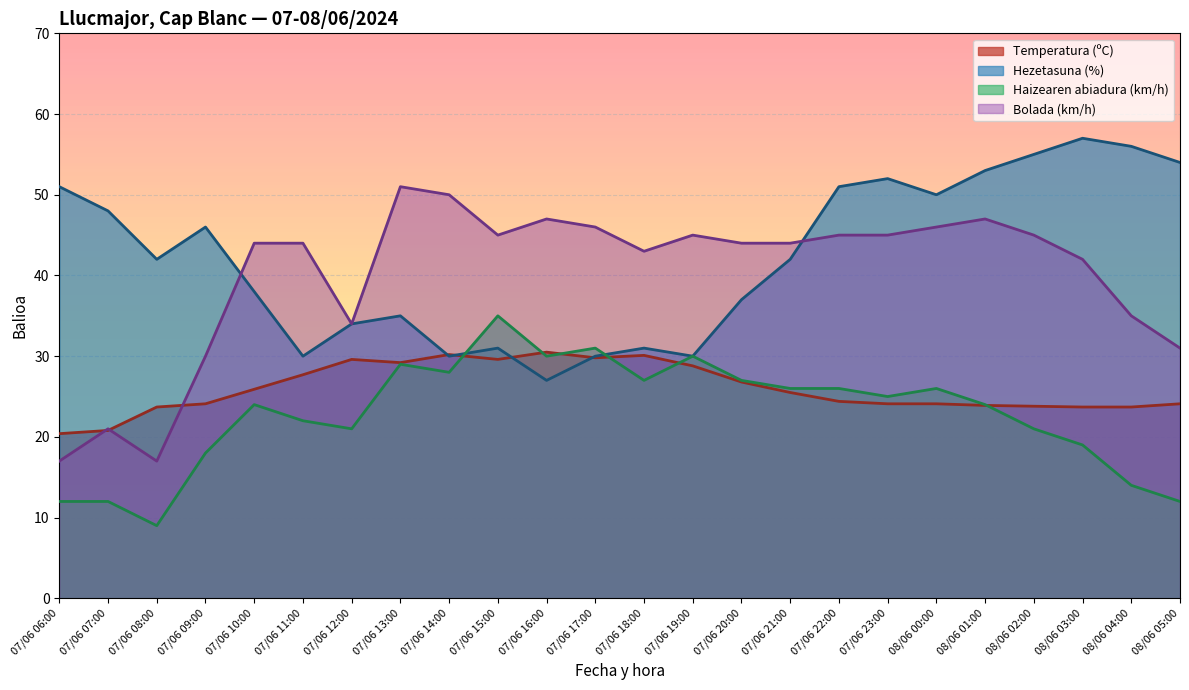

Rank the categories by Bolada (km/h) value from lowest to highest.

07/06 06:00, 07/06 08:00, 07/06 07:00, 07/06 09:00, 08/06 05:00, 07/06 12:00, 08/06 04:00, 08/06 03:00, 07/06 18:00, 07/06 10:00, 07/06 11:00, 07/06 20:00, 07/06 21:00, 07/06 15:00, 07/06 19:00, 07/06 22:00, 07/06 23:00, 08/06 02:00, 07/06 17:00, 08/06 00:00, 07/06 16:00, 08/06 01:00, 07/06 14:00, 07/06 13:00